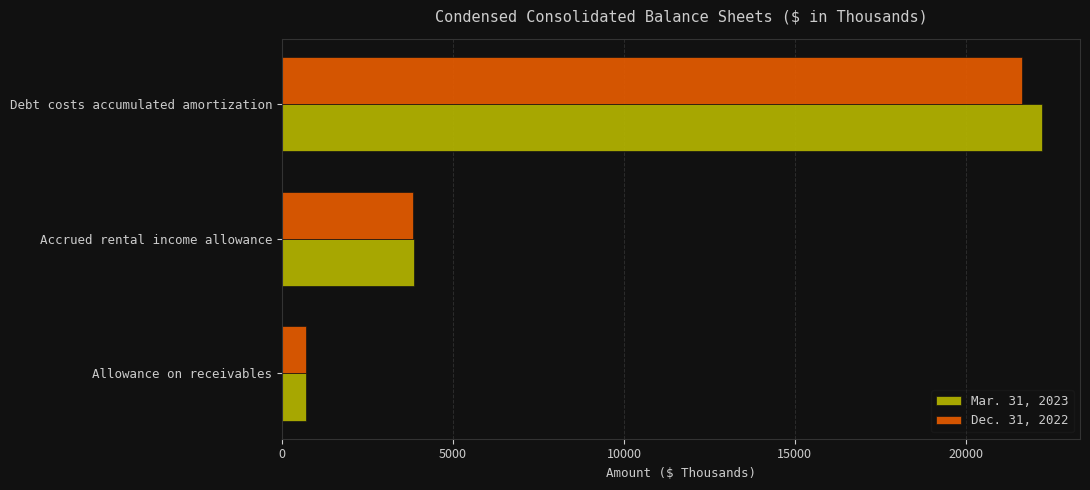

Rank the series by their maximum value, from highest to lowest.

Mar. 31, 2023, Dec. 31, 2022